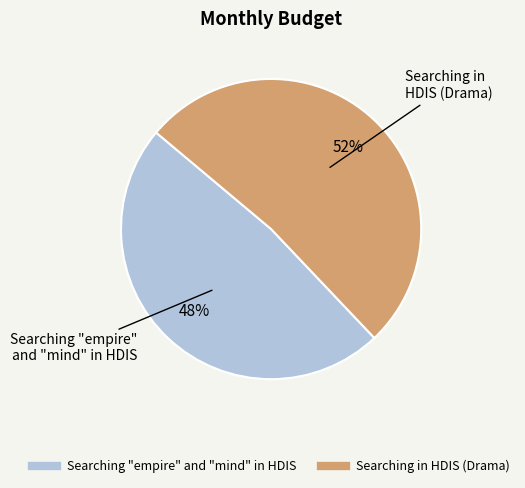

Count the number of slices in the pie.

2